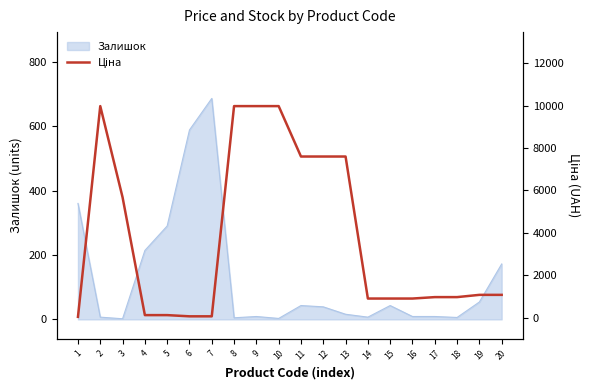

What is the difference between the maximum and minimum values?

9942.9